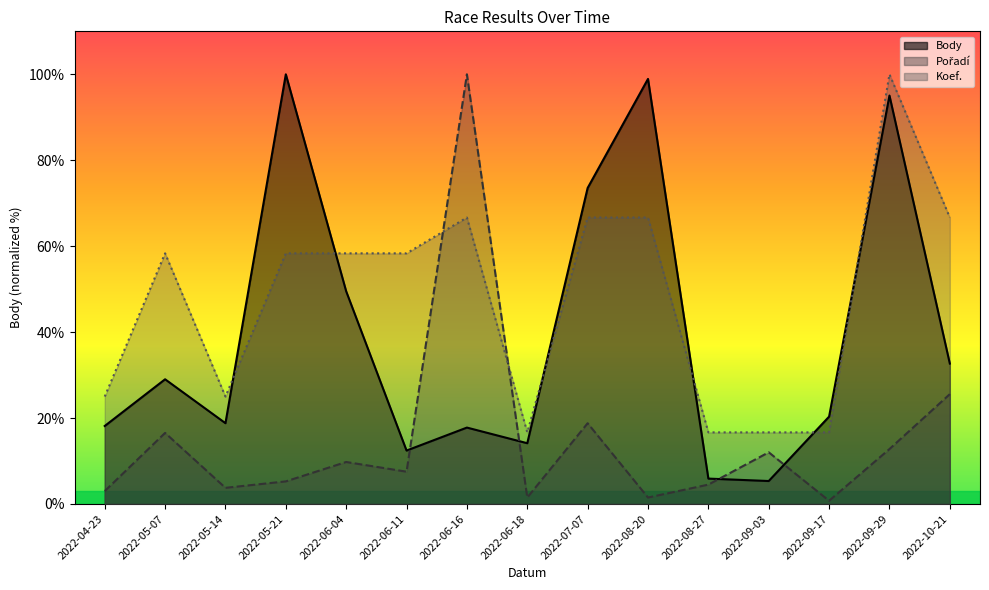

How many data points in Pořadí are less than 7?

7